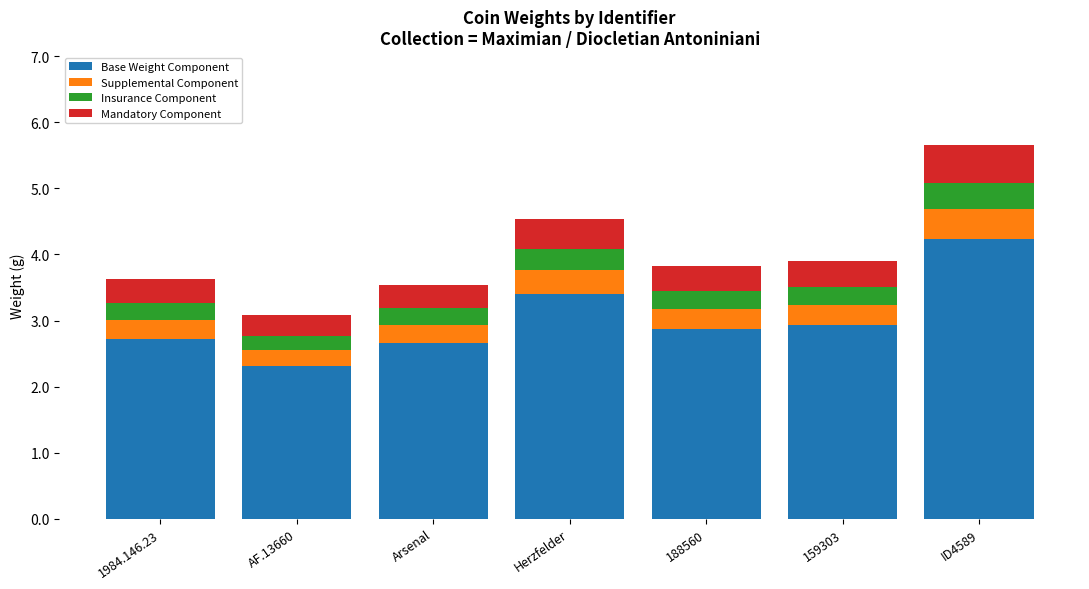

What is the difference between the maximum and minimum values in the Base Weight Component series?

1.9